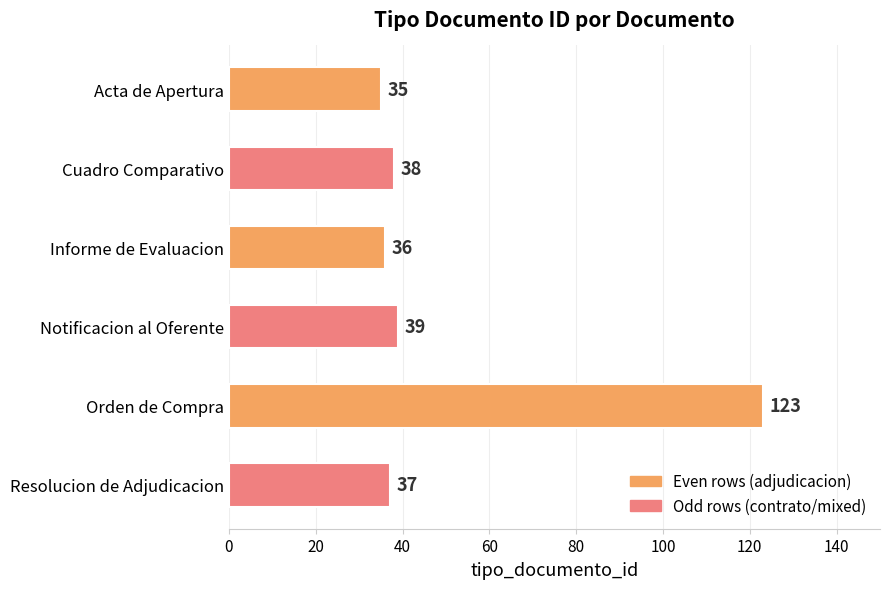

How many series are shown in this chart?

1